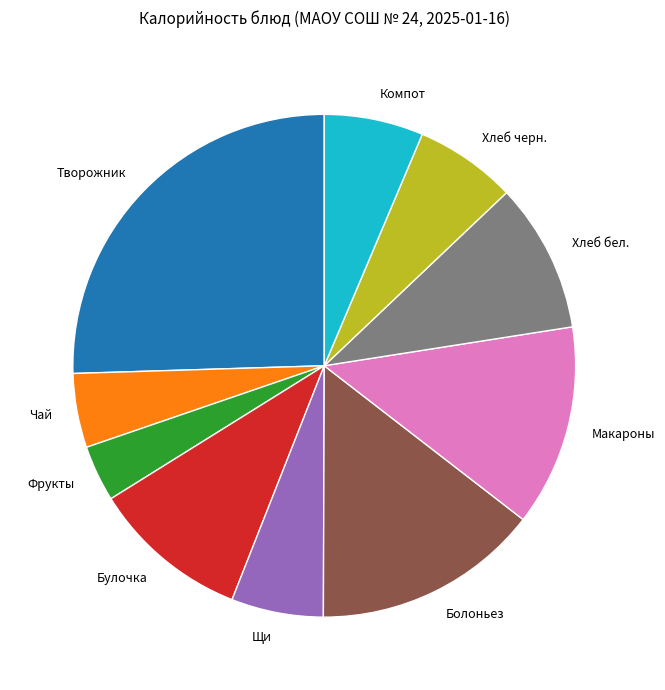

Does any single category account for the majority?

No